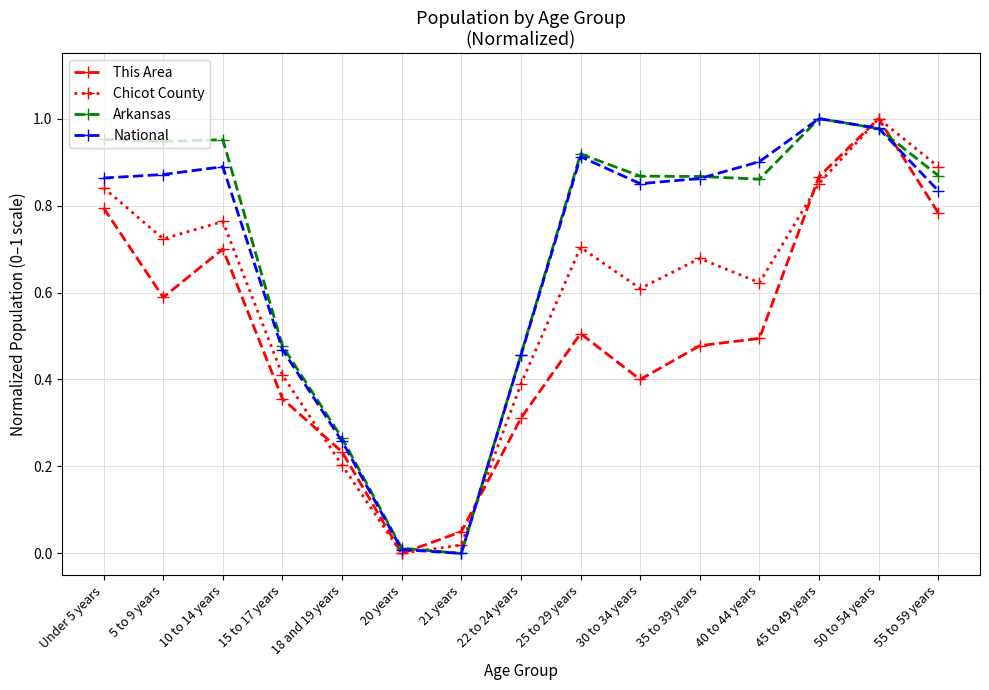

The Arkansas series shows 1.0 at 50 to 54 years. True or false?

True